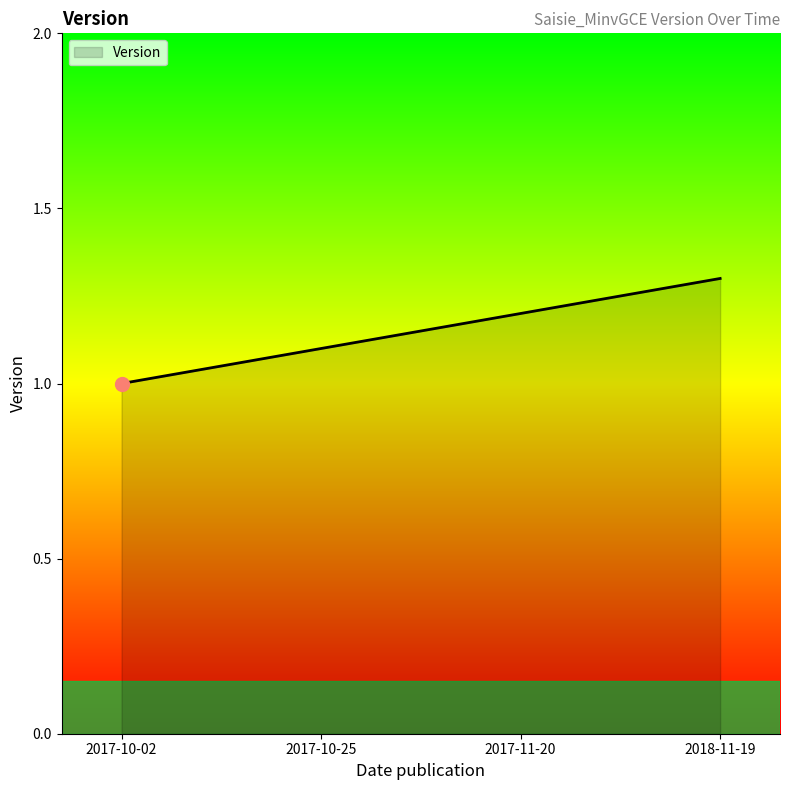

What is the sum of all values?

4.6